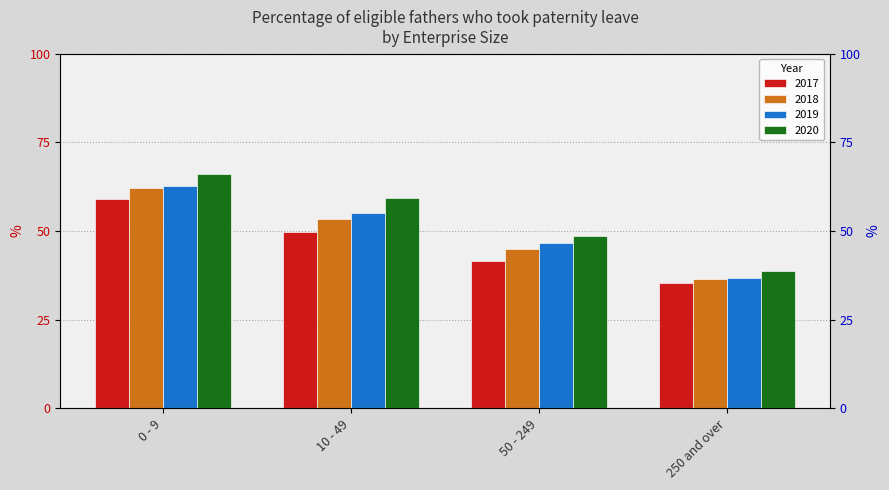

What is the greatest value displayed?

66.0